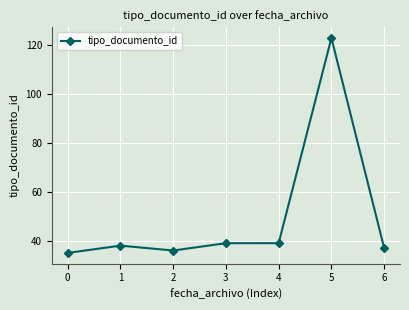

What is the smallest value displayed?

35